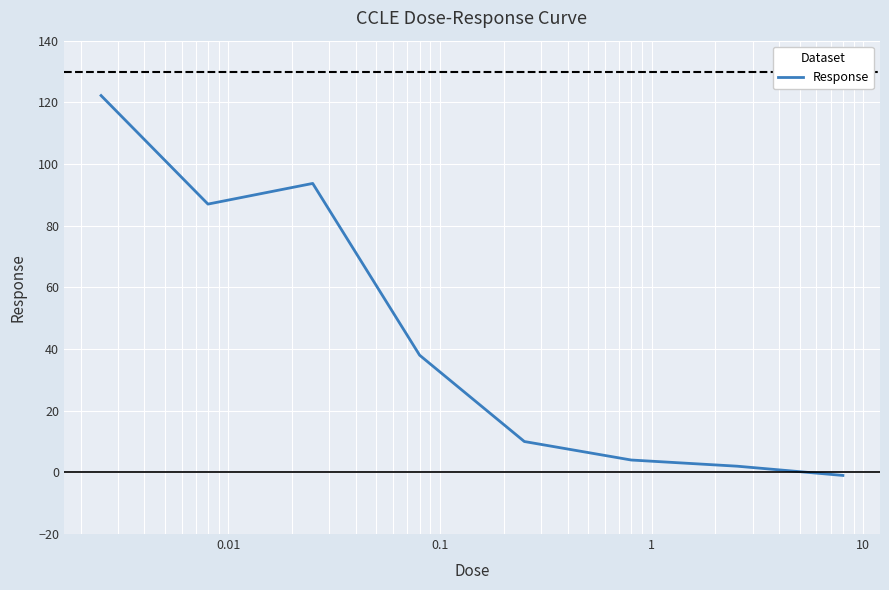

What is the maximum value shown in the chart?

122.2